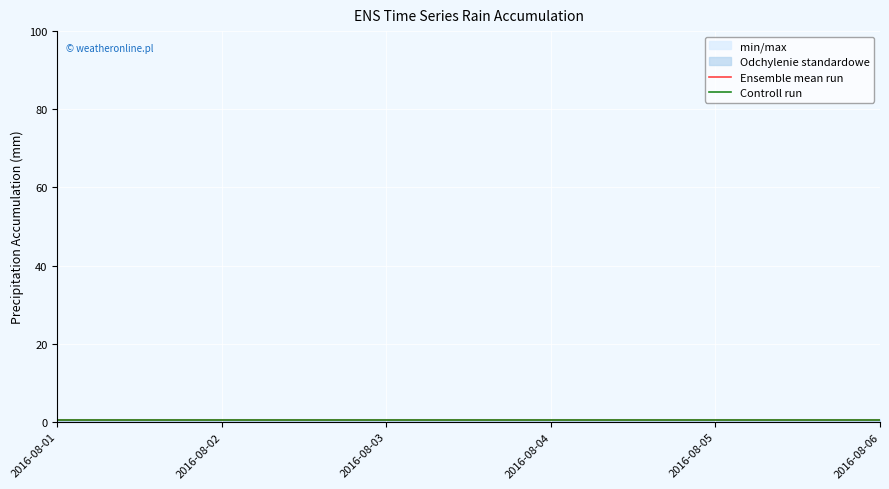

Rank the series by their average value, from highest to lowest.

Ensemble mean run, Controll run